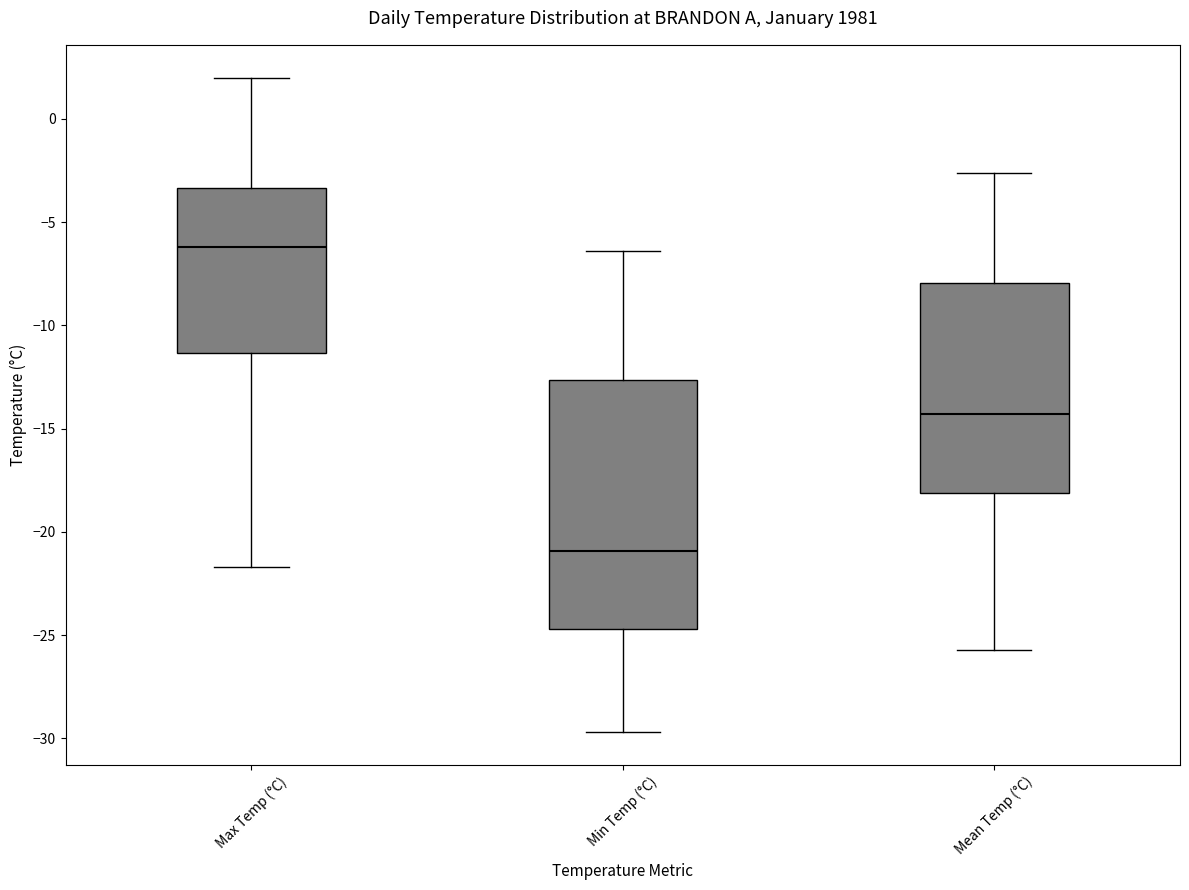

Reading left to right, transcribe this box plot: for each box, give where its median line is, the range the box spans, and where its two whiskers end, as read against the y-axis. The values are not printed on the chart, so give them approximately, as read against the axis.

Max Temp (°C): median -6.0, box -11.5 to -3.5, whiskers -21.5 to 2.0
Min Temp (°C): median -21.0, box -24.5 to -12.5, whiskers -29.5 to -6.5
Mean Temp (°C): median -14.5, box -18.0 to -8.0, whiskers -25.5 to -2.5